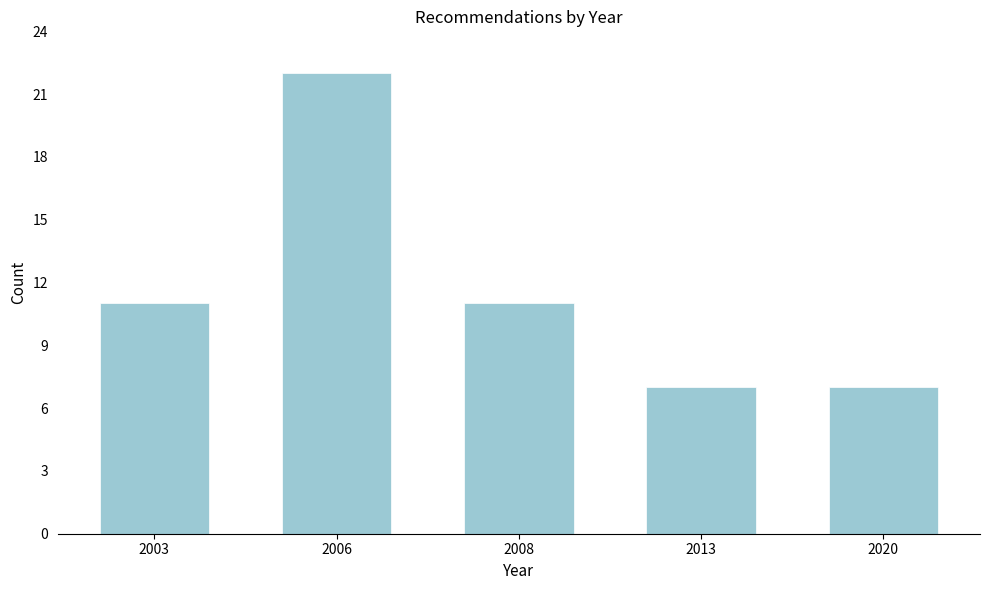

Reading left to right, list all the values displayed in this chart.

11	22	11	7	7